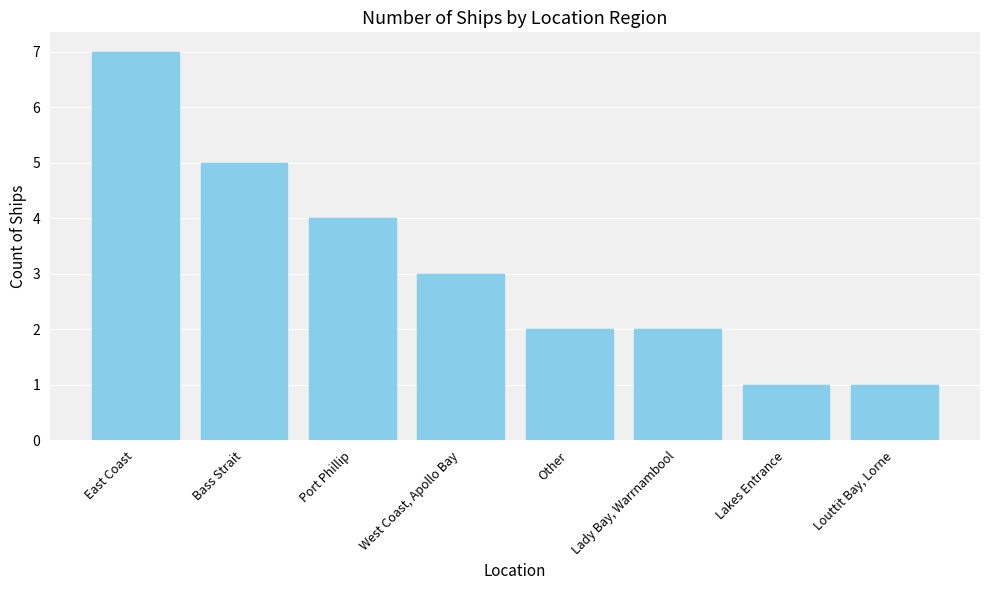

Where is the data nearest to the value 4?

Port Phillip